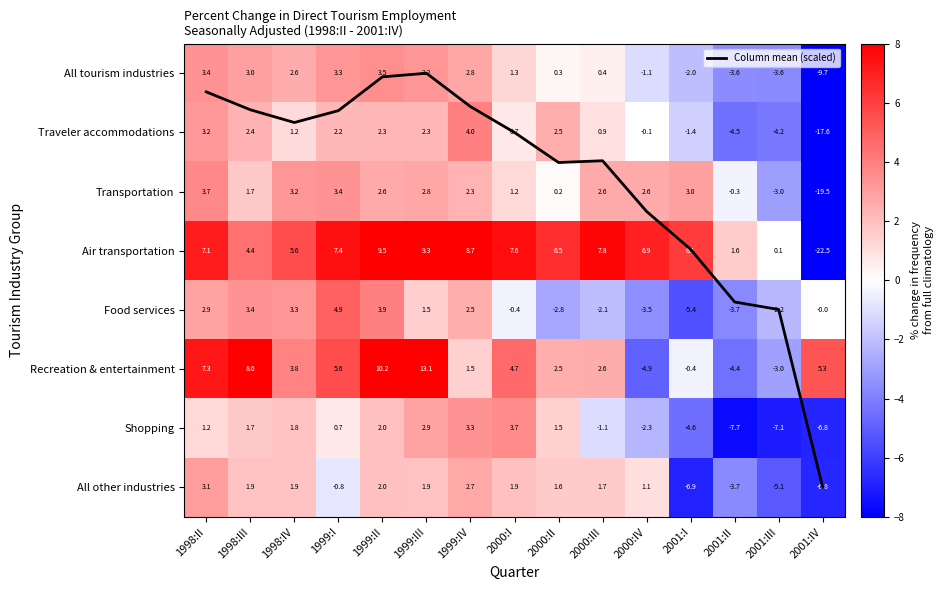

The value of Recreation & entertainment at 1999:II is 10.2. True or false?

True